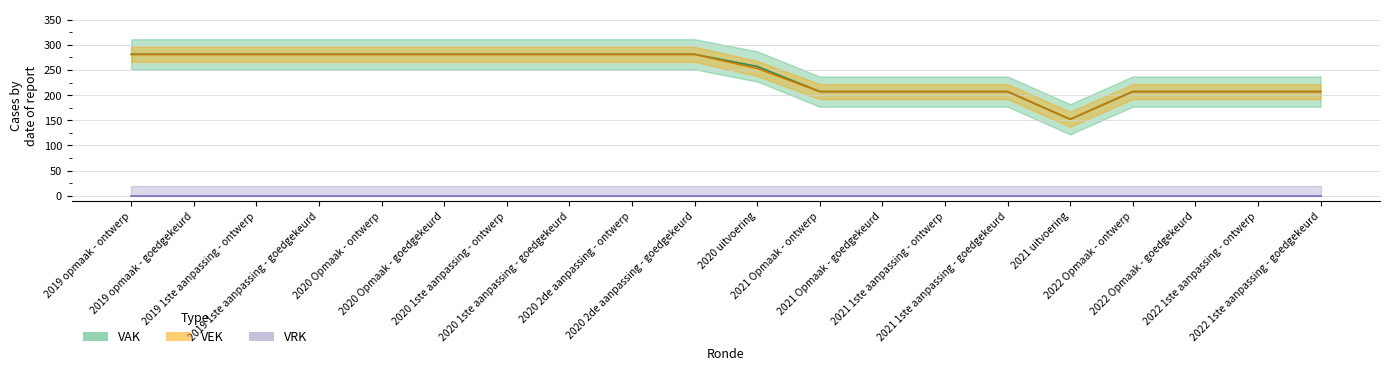

Reading left to right, transcribe all the data shown in this chart.

2019 opmaak - ontwerp=281	2019 opmaak - goedgekeurd=281	2019 1ste aanpassing - ontwerp=281	2019 1ste aanpassing - goedgekeurd=281	2020 Opmaak - ontwerp=281	2020 Opmaak - goedgekeurd=281	2020 1ste aanpassing - ontwerp=281	2020 1ste aanpassing - goedgekeurd=281	2020 2de aanpassing - ontwerp=281	2020 2de aanpassing - goedgekeurd=281	2020 uitvoering=253	2021 Opmaak - ontwerp=207	2021 Opmaak - goedgekeurd=207	2021 1ste aanpassing - ontwerp=207	2021 1ste aanpassing - goedgekeurd=207	2021 uitvoering=152	2022 Opmaak - ontwerp=207	2022 Opmaak - goedgekeurd=207	2022 1ste aanpassing - ontwerp=207	2022 1ste aanpassing - goedgekeurd=207